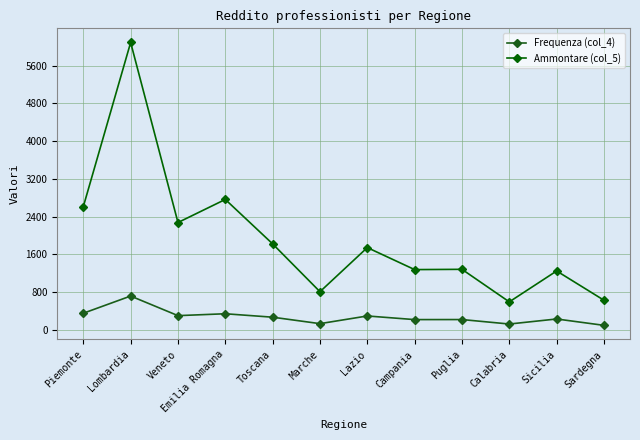

What is the value of the Frequenza (col_4) point at the 10th from the left?

119